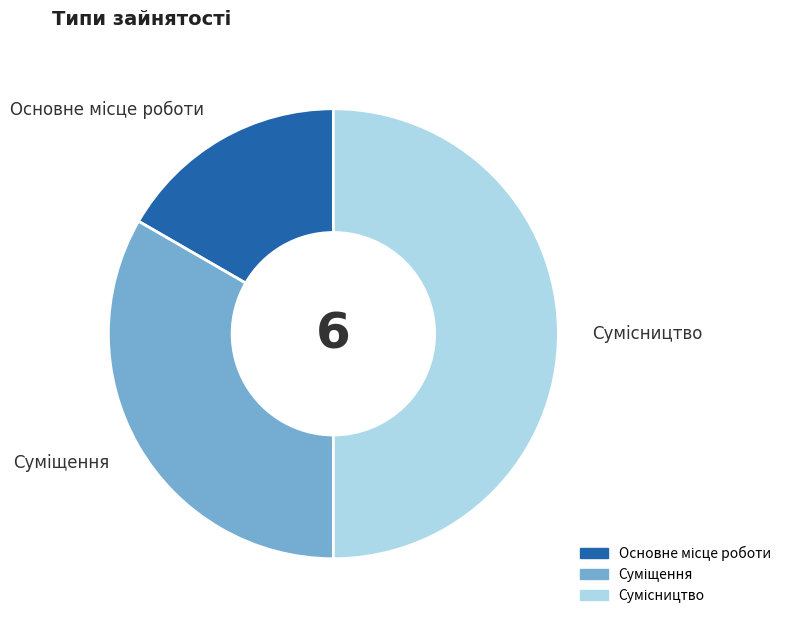

How many segments does this pie chart have?

3